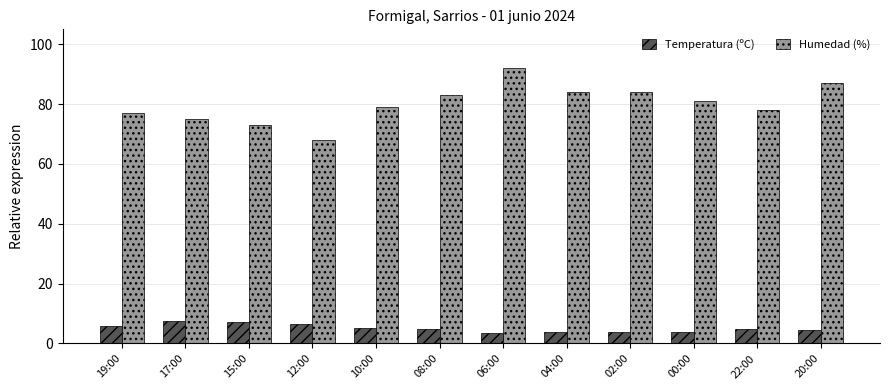

Is it true that Humedad (%) equals 31.2 at 17:00?

False